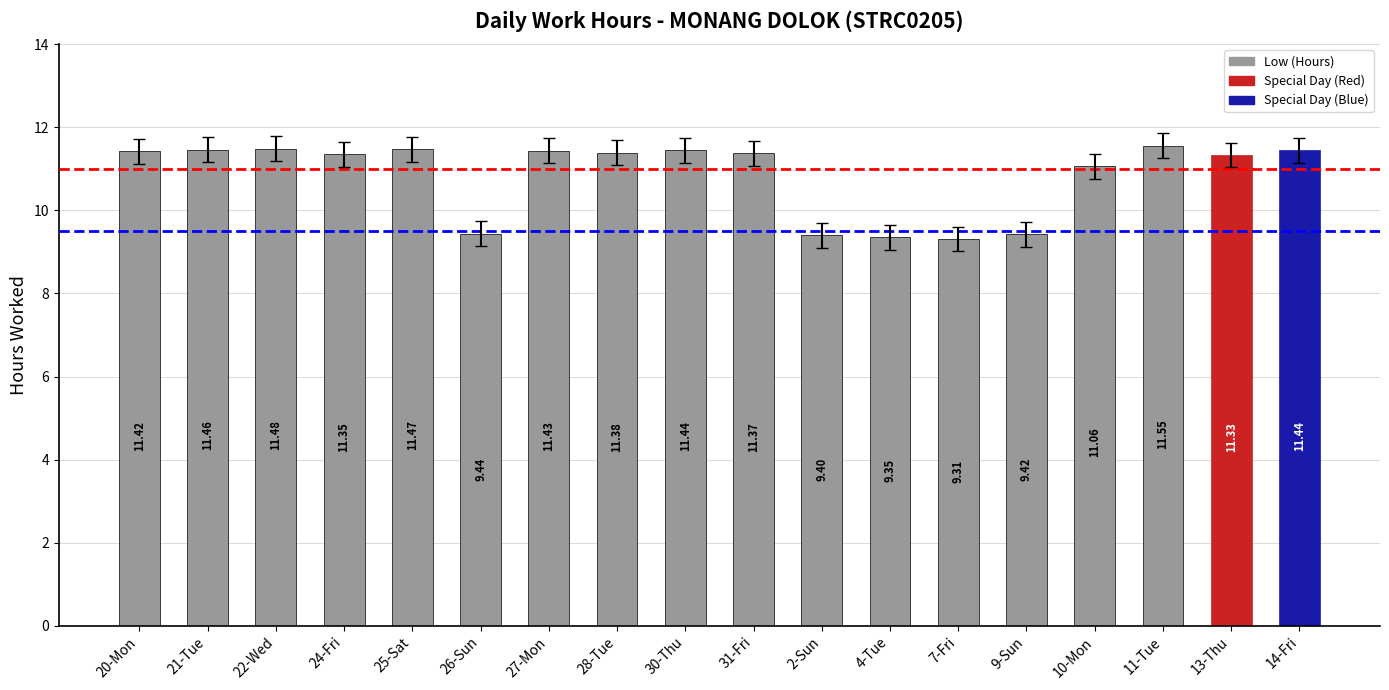

What is the change in value from 28-Tue to 7-Fri?

-2.1